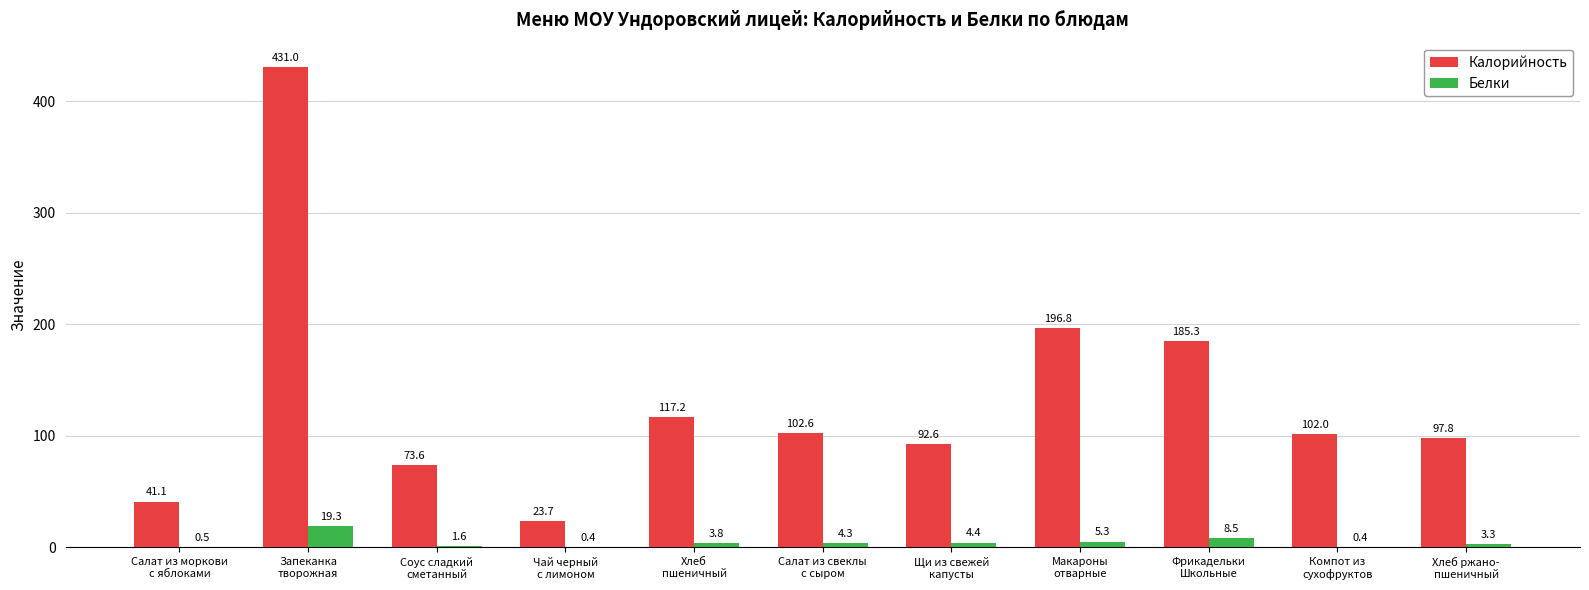

What is the sum of all Белки values?

51.8